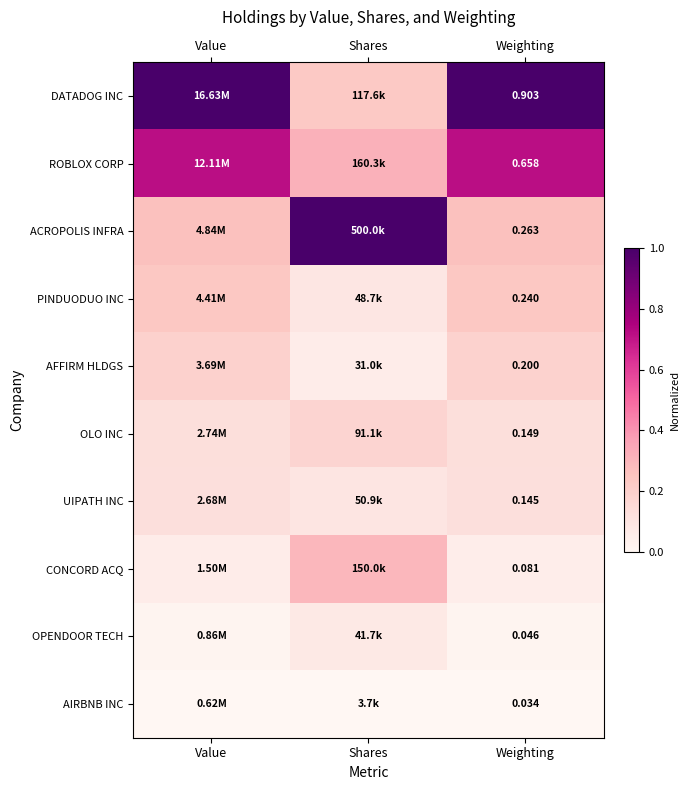

At which label does OPENDOOR TECH reach its minimum?

Weighting